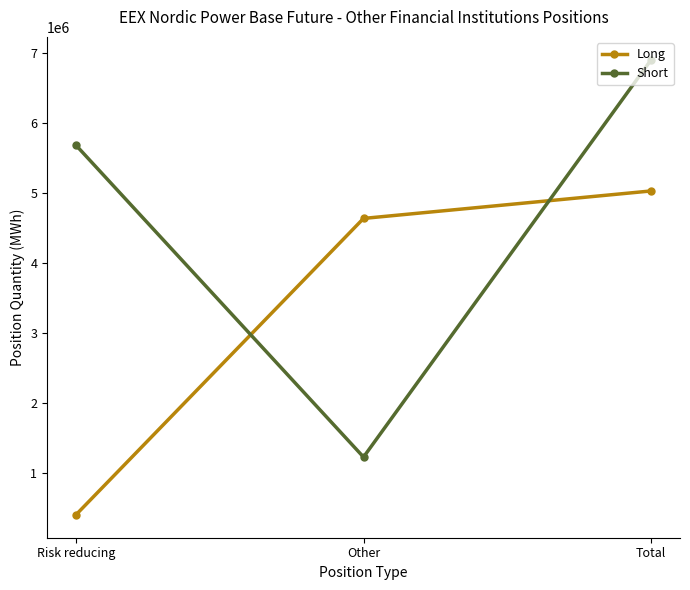

What is the label of the 2nd point from the right?

Other